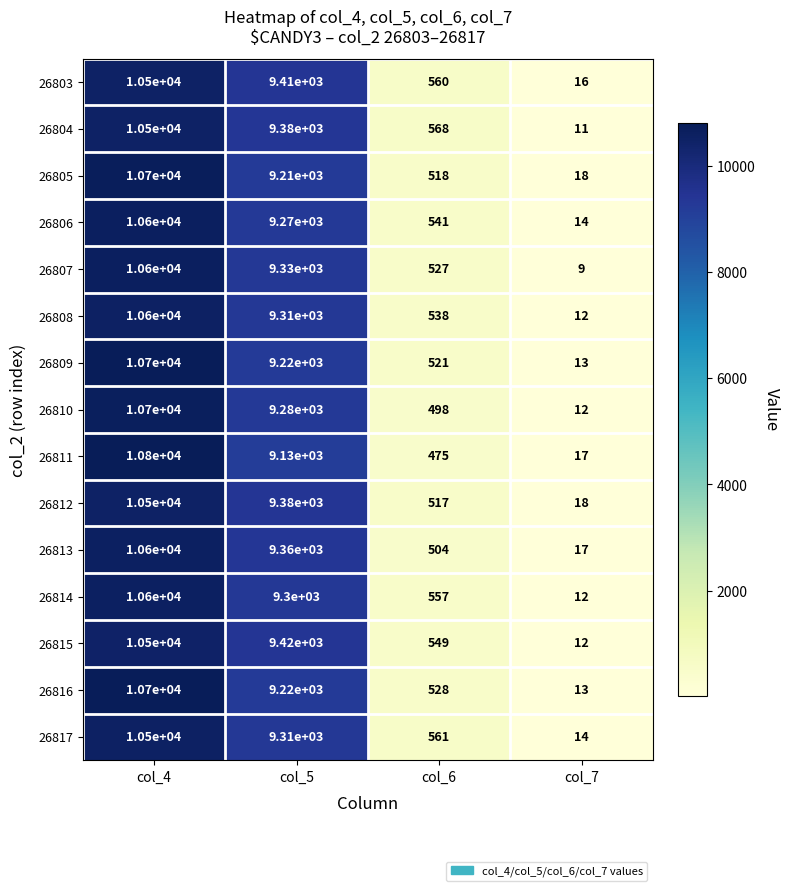

List the labels in order of 26806 value, smallest first.

col_7, col_6, col_5, col_4